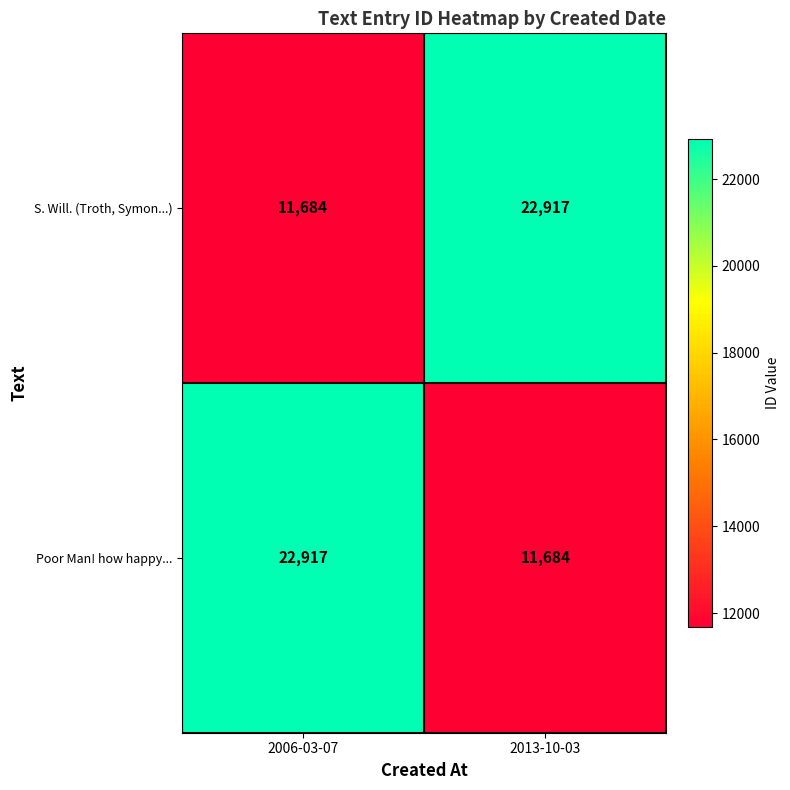

The value of S. Will. (Troth, Symon...) at 2006-03-07 is 8079. True or false?

False